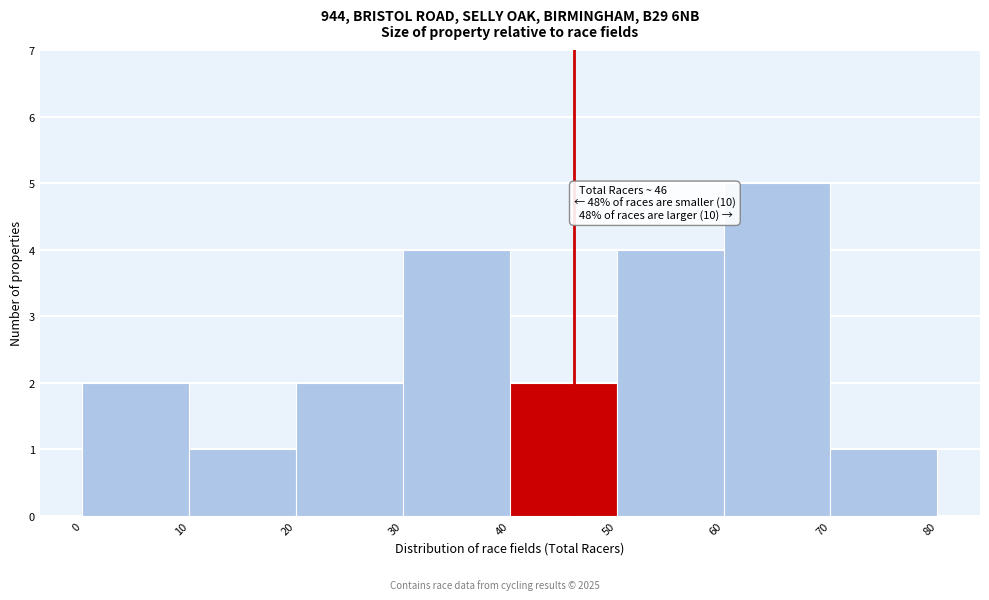

Which range on the x-axis has the tallest bar?

60 to 70